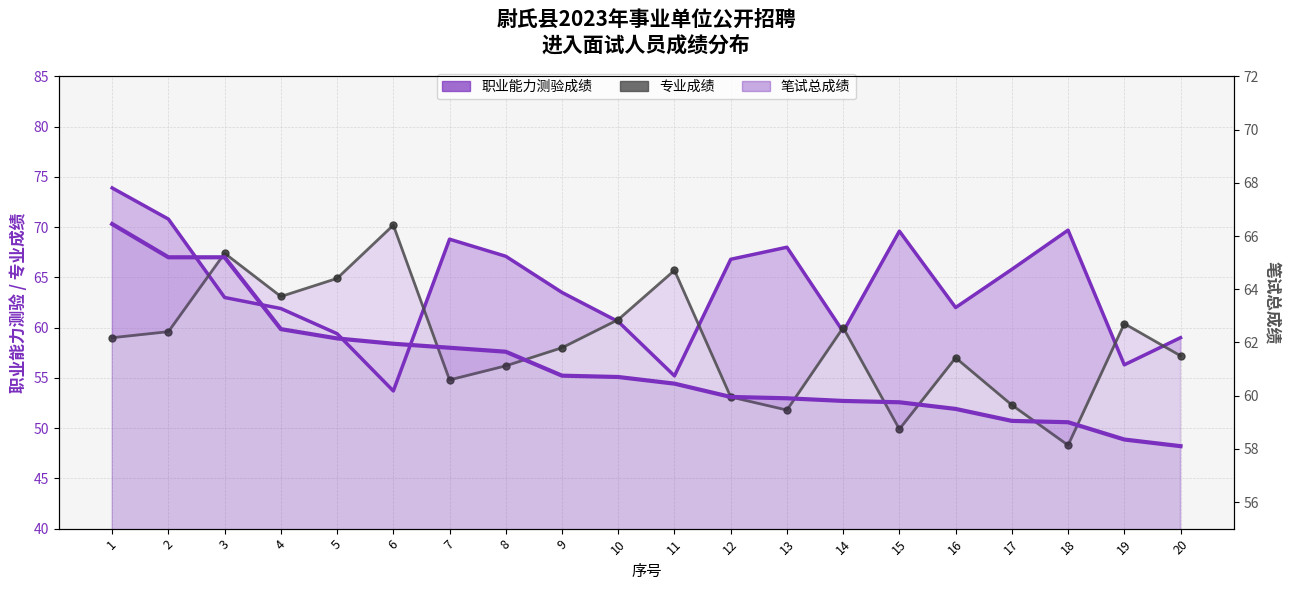

Where is 专业成绩 nearest to the value 59?

1